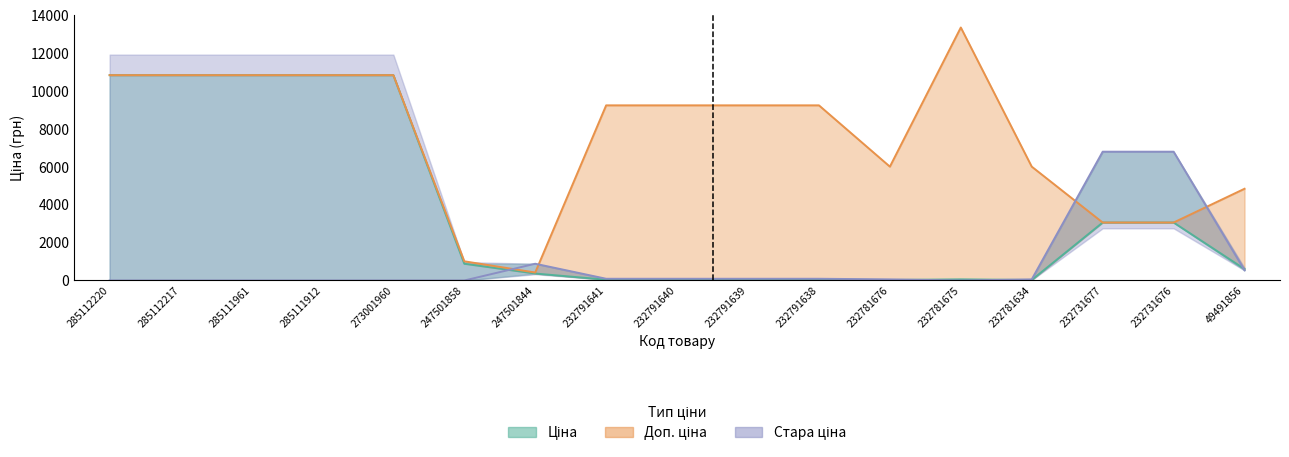

Reading left to right, what are all the values shown in this chart?

Ціна: 10840.1	10840.1	10840.1	10840.1	10840.1	884.2	367.6	41.1	41.1	41.1	41.1	26.7	59.4	26.7	3059.7	3059.7	605.3
Доп. ціна: 10840.1	10840.1	10840.1	10840.1	10840.1	1013.2	421.0	9246.0	9246.0	9246.0	9246.0	6010.0	13356.0	6010.0	3060.0	3060.0	4842.6
Стара ціна: 0.0	0.0	0.0	0.0	0.0	0.0	884.2	91.3	91.3	91.3	91.3	59.4	0.0	59.4	6799.2	6799.2	536.6